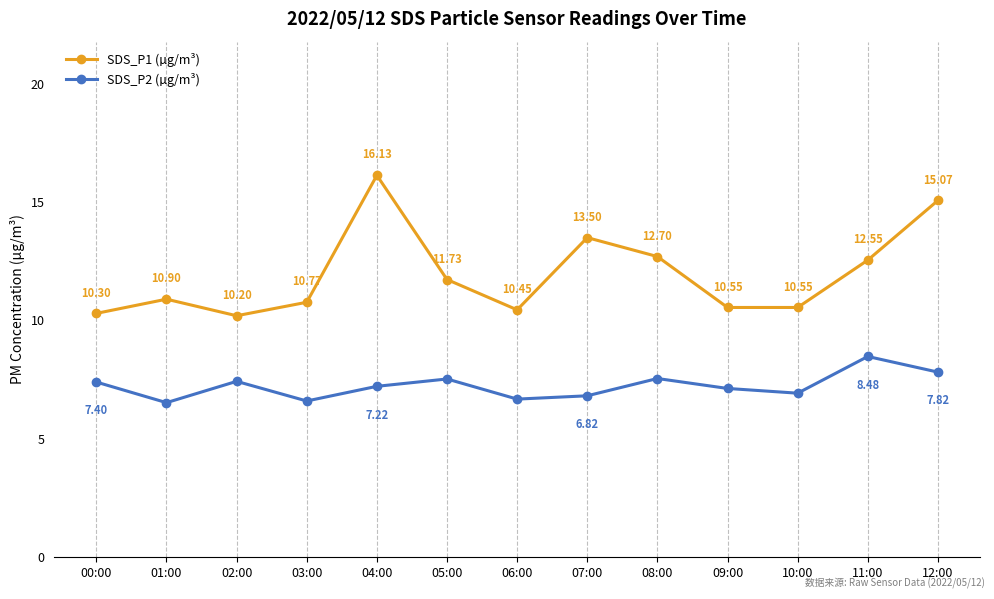

Where does the SDS_P2 (µg/m³) series first go above 7?

00:00